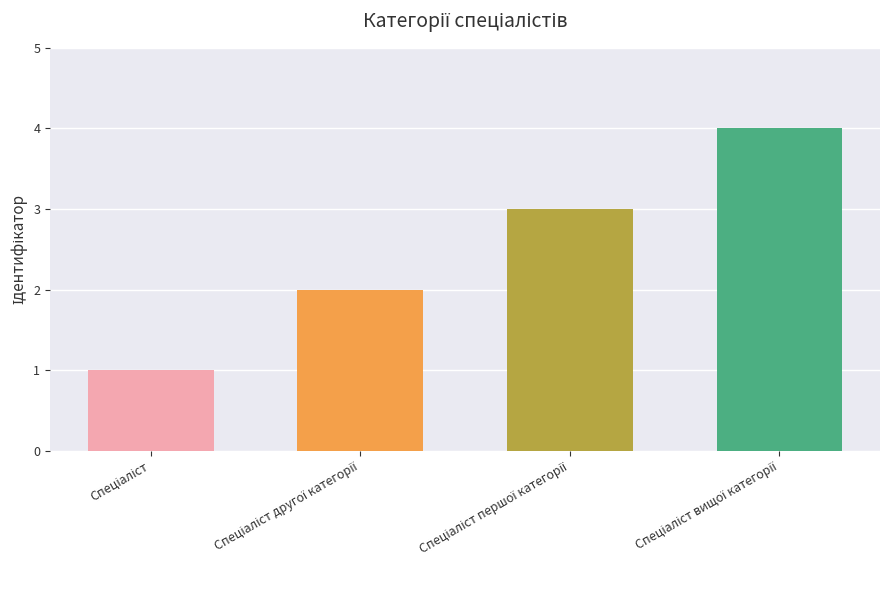

What is the difference between the maximum and minimum values?

3